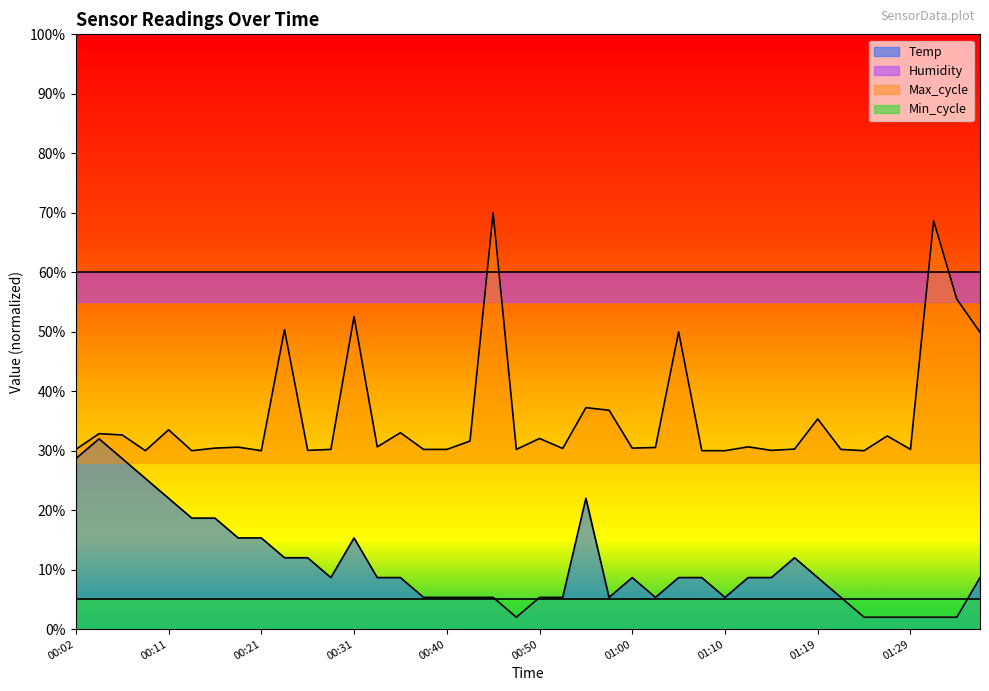

True or false: Temp and Max_cycle cross at least once.

False